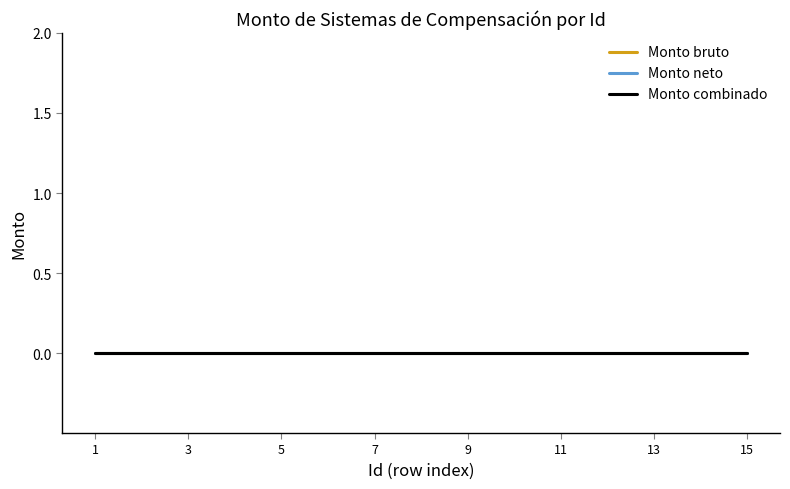

Does the chart display data point markers on the line(s)?

No